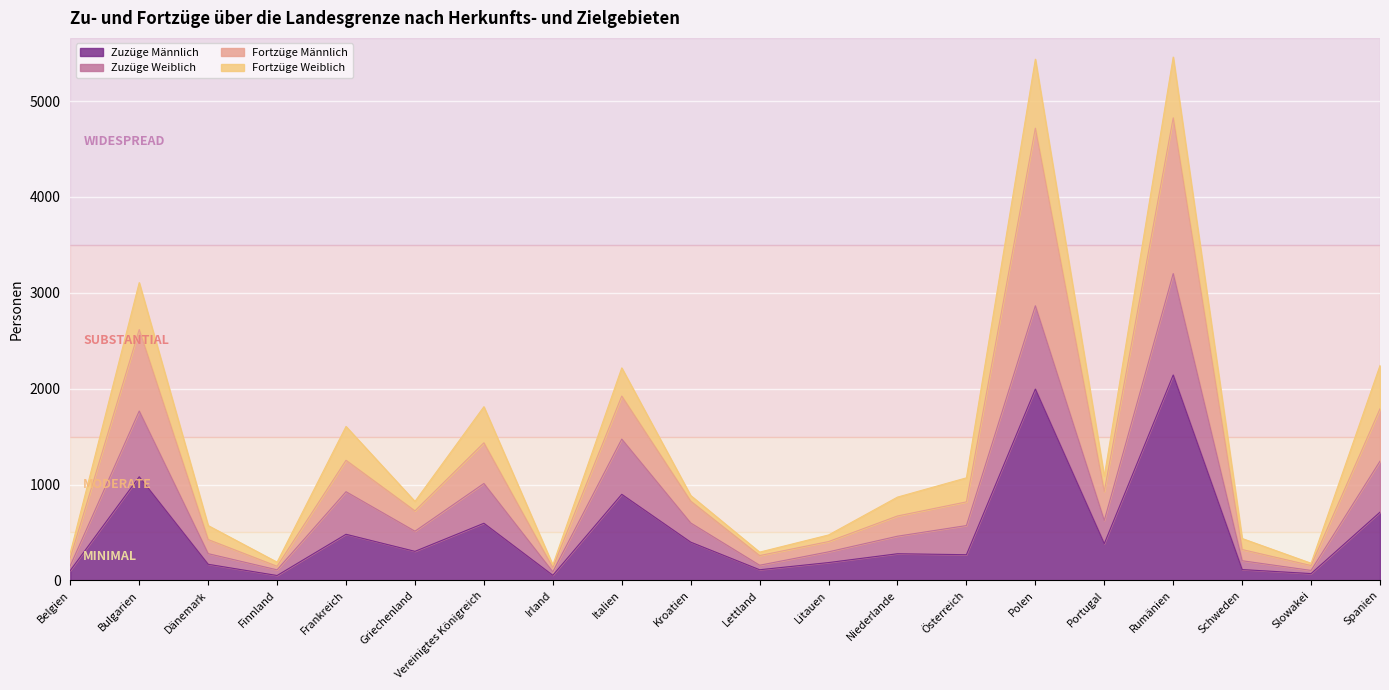

What is the total value across all series at Belgien?

490